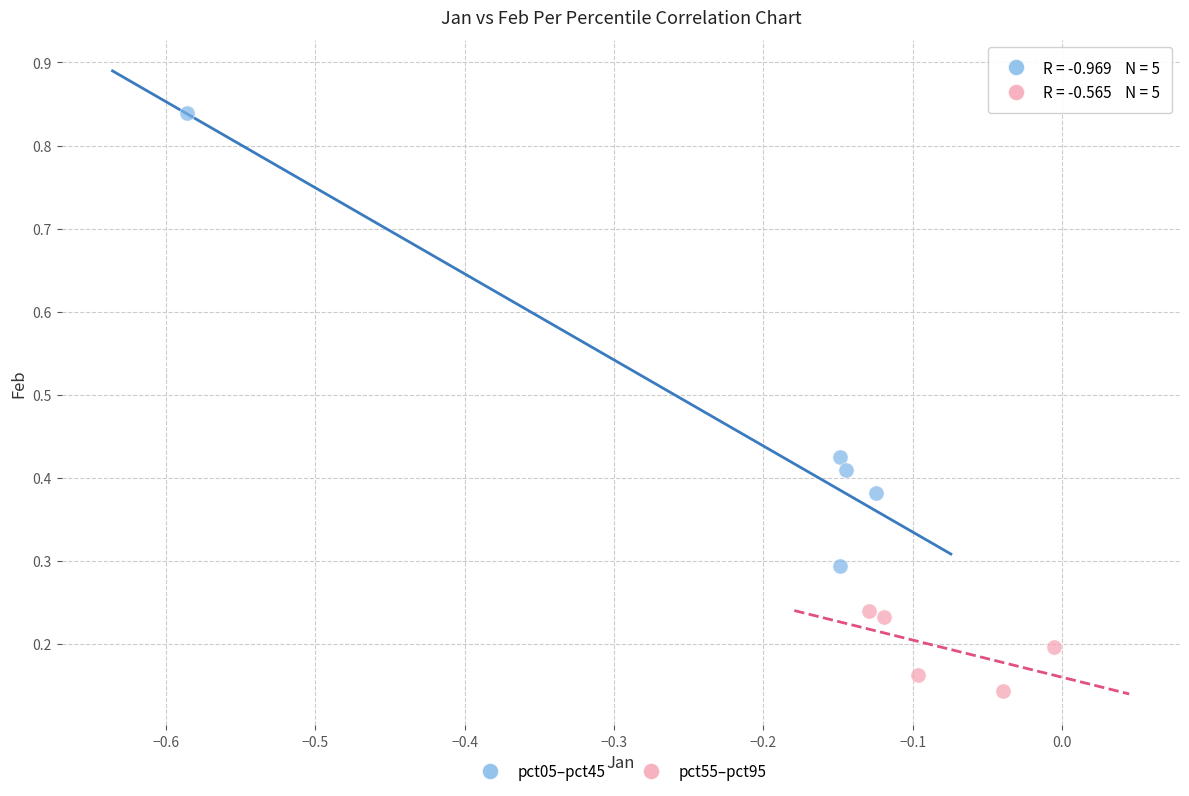

Which series contains the lowest Y value?

pct55–pct95